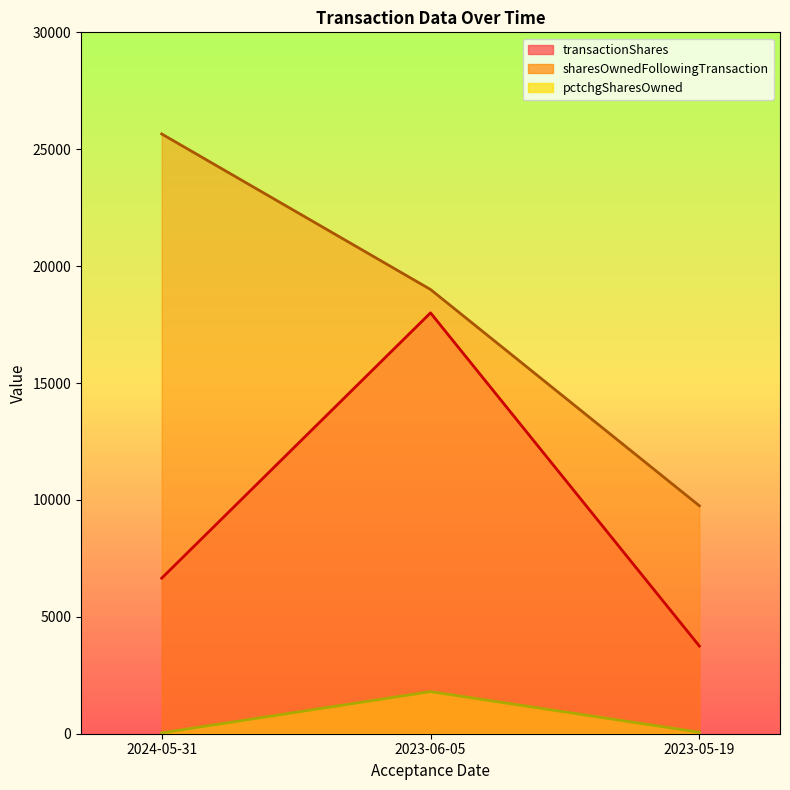

Which series has the largest range (max minus min)?

sharesOwnedFollowingTransaction